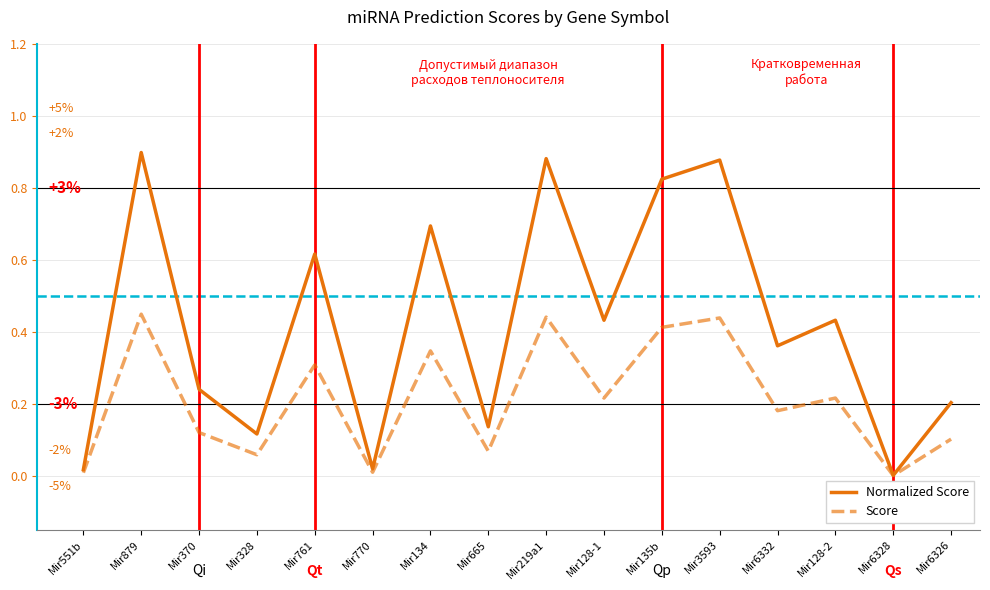

True or false: Normalized Score has more than 2 points higher than both neighbors.

True